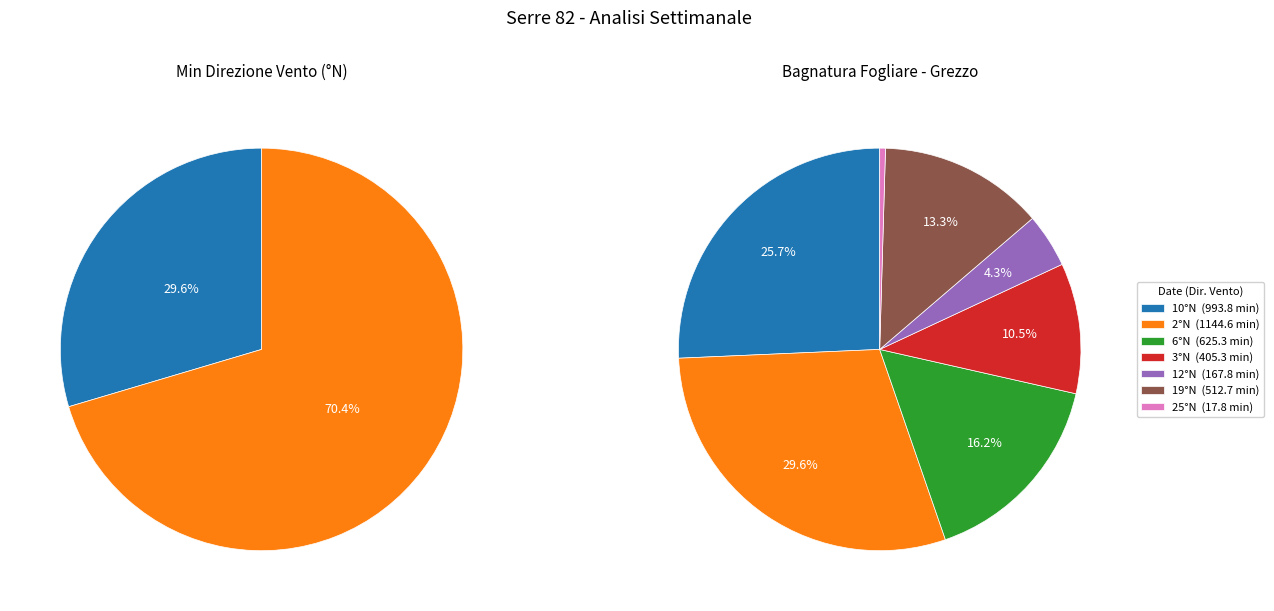

To the nearest percent, what is the difference between the 3°N and 10°N slice percentages?

15%